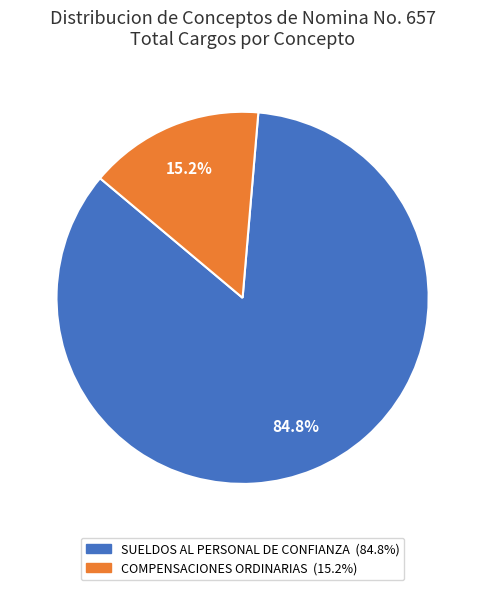

Does COMPENSACIONES ORDINARIAS account for over 50% of the chart?

No